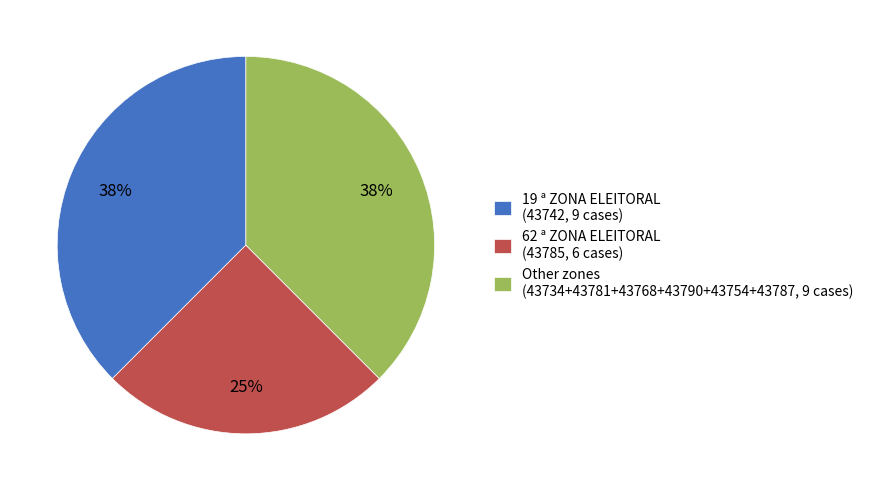

What percentage is the 62 ª ZONA ELEITORAL (43785, 6 cases) slice, to the nearest percent?

25%